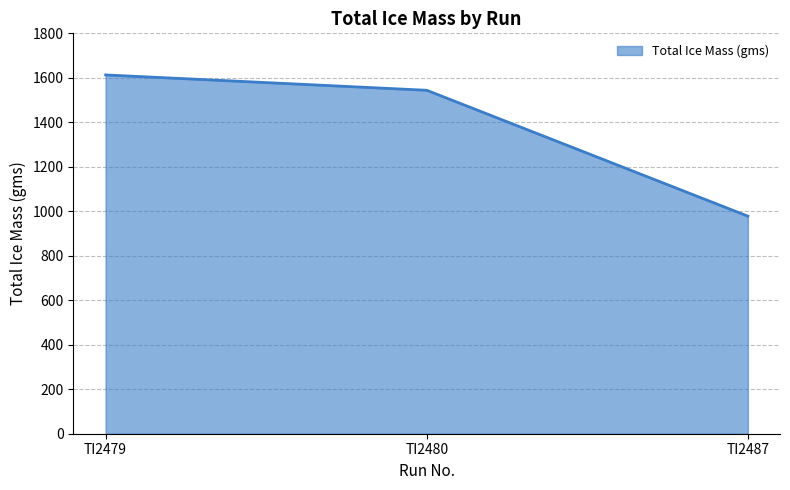

Approximately how many times larger is the value at TI2479 compared to TI2480?

1.0